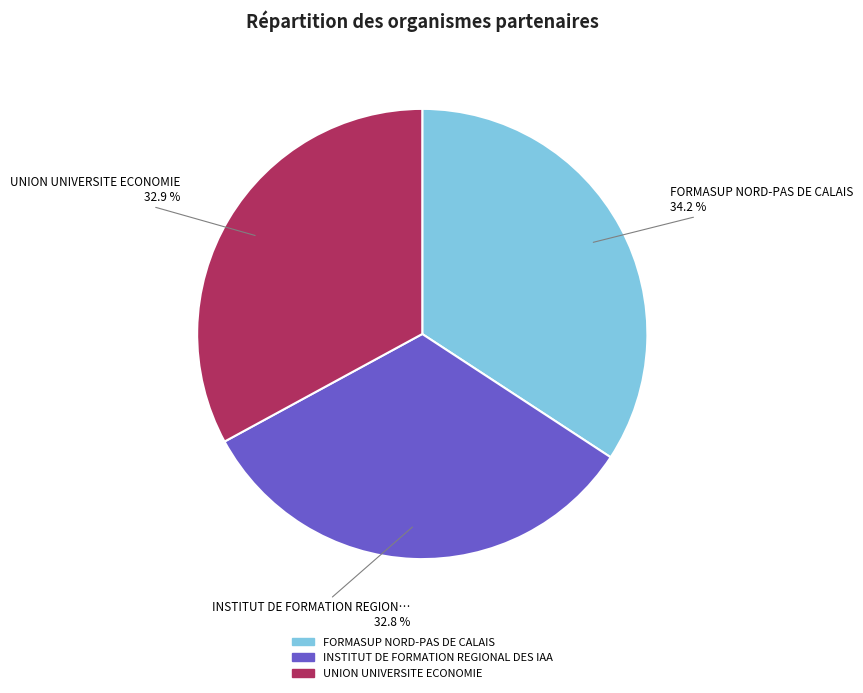

Is it true that UNION UNIVERSITE ECONOMIE is 33% of the pie?

True